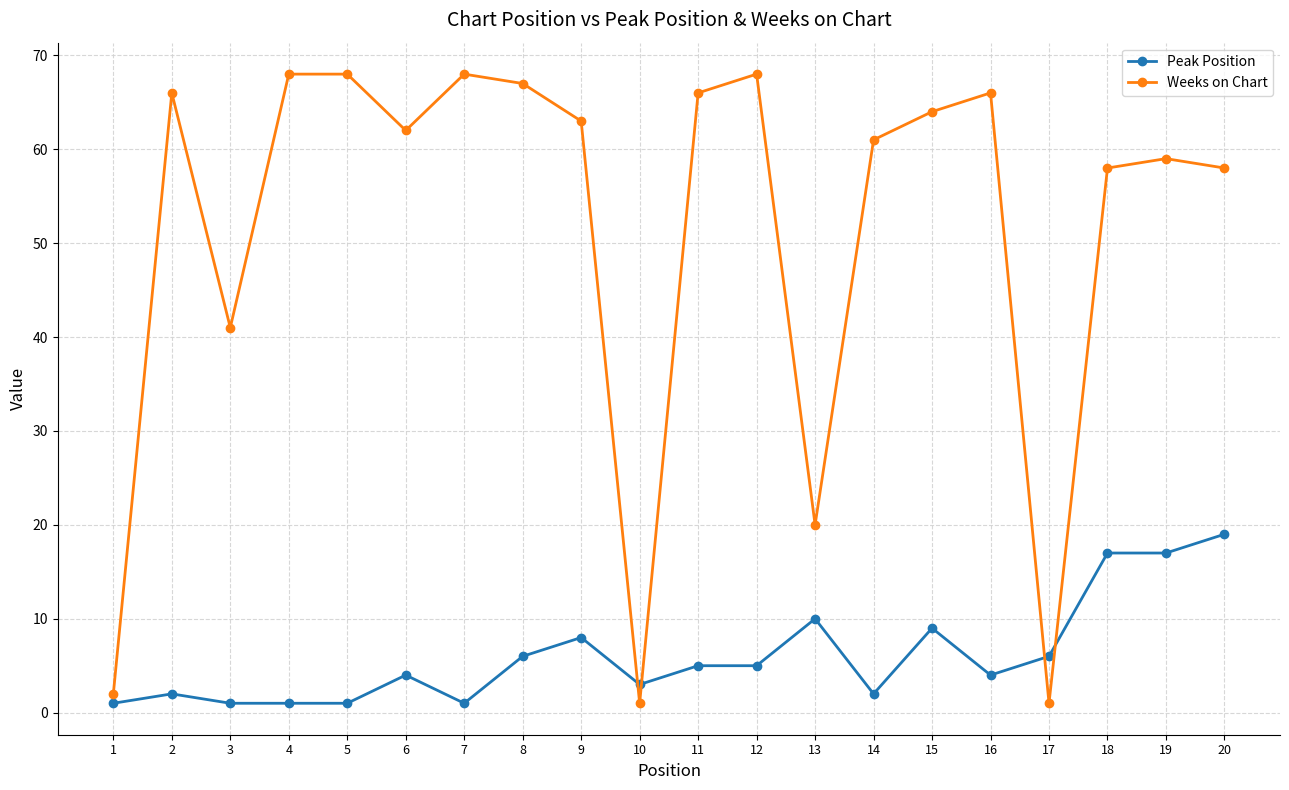

Is the value of Peak Position at 1 greater than the value of Weeks on Chart at 14?

No